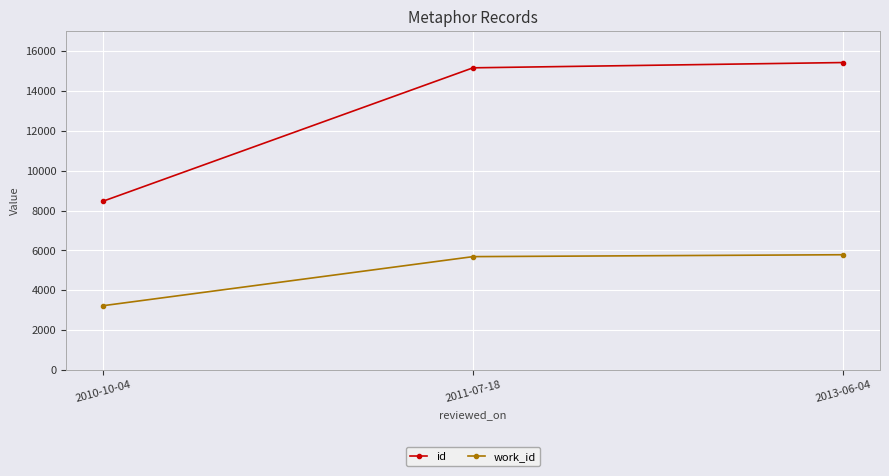

What position from the right is 2013-06-04?

1